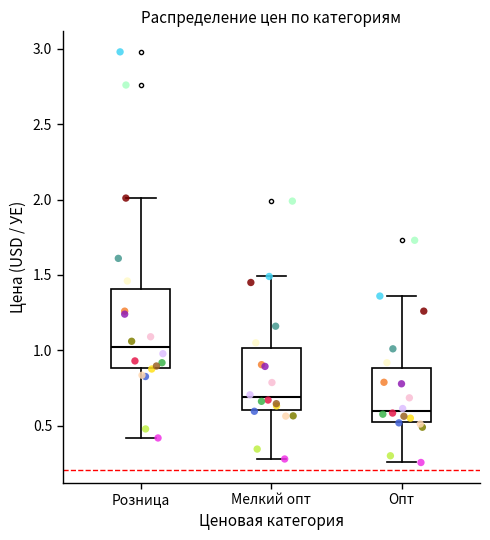

Where is the lower edge of the box for Мелкий опт on the y-axis? The values are not printed on the chart, so give them approximately, as read against the axis.

0.60